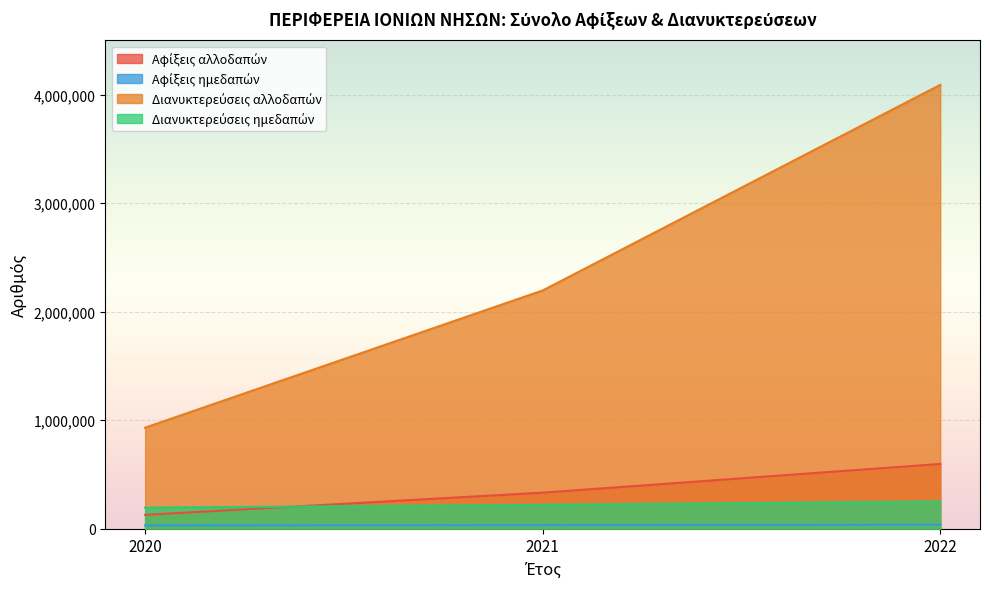

What is the sum of all Διανυκτερεύσεις αλλοδαπών values?

7219188